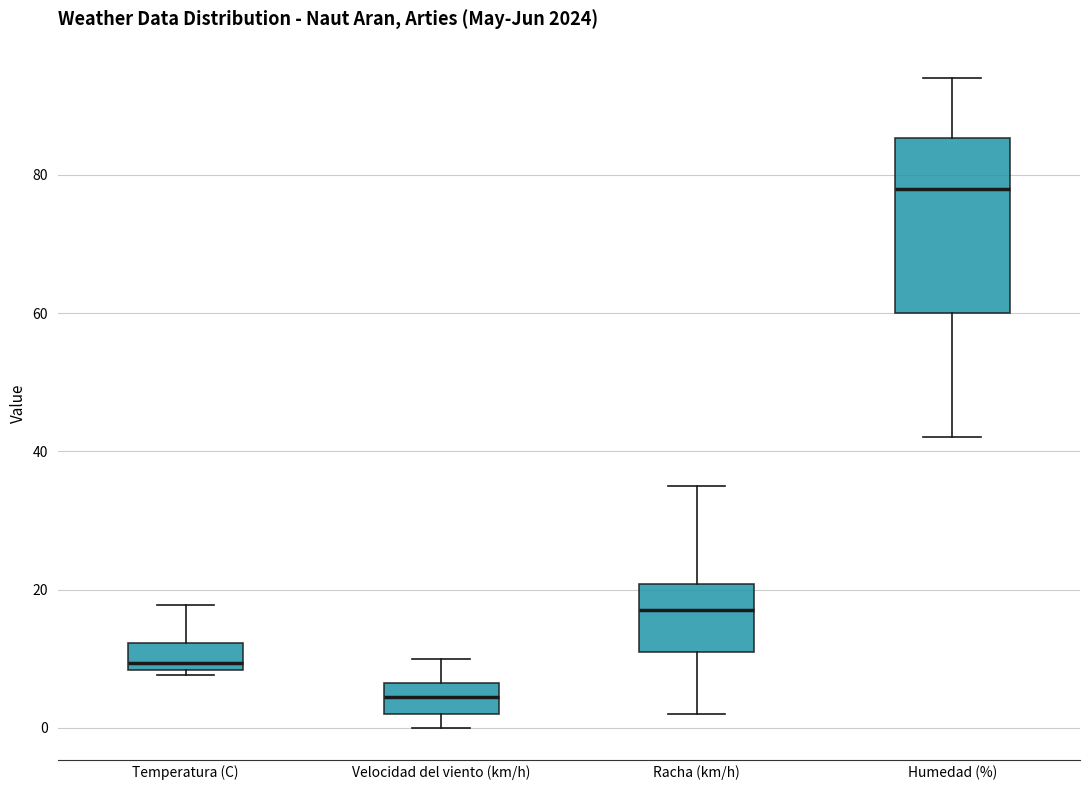

Reading left to right, transcribe this box plot: for each box, give where its median line is, the range the box spans, and where its two whiskers end, as read against the y-axis. The values are not printed on the chart, so give them approximately, as read against the axis.

Temperatura (C): median 10, box 8 to 12, whiskers 8 (just below the box's lower edge) to 18
Velocidad del viento (km/h): median 4, box 2 to 6, whiskers 0 to 10
Racha (km/h): median 18, box 12 to 20, whiskers 2 to 36
Humedad (%): median 78, box 60 to 86, whiskers 42 to 94